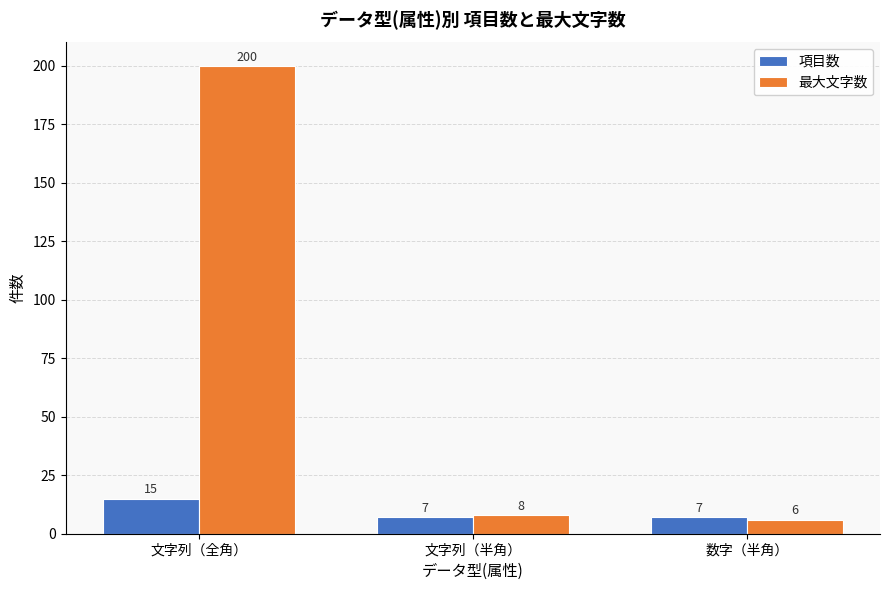

Rank the series by their maximum value, from highest to lowest.

最大文字数, 項目数